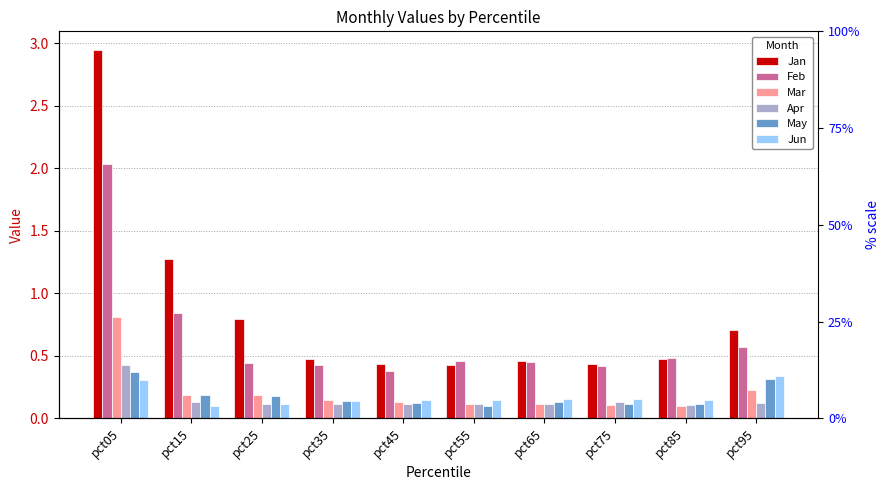

What is the difference between the maximum and minimum values in the Jun series?

0.2